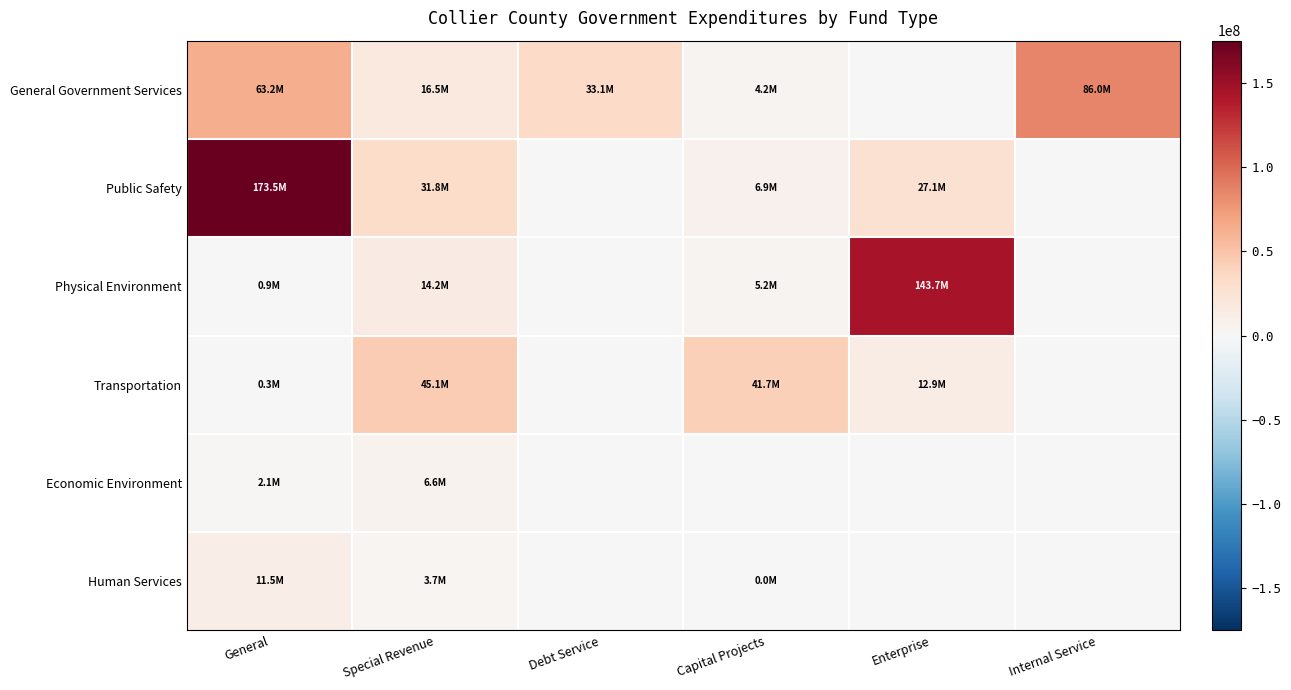

What is the maximum value shown in the chart?

173487028